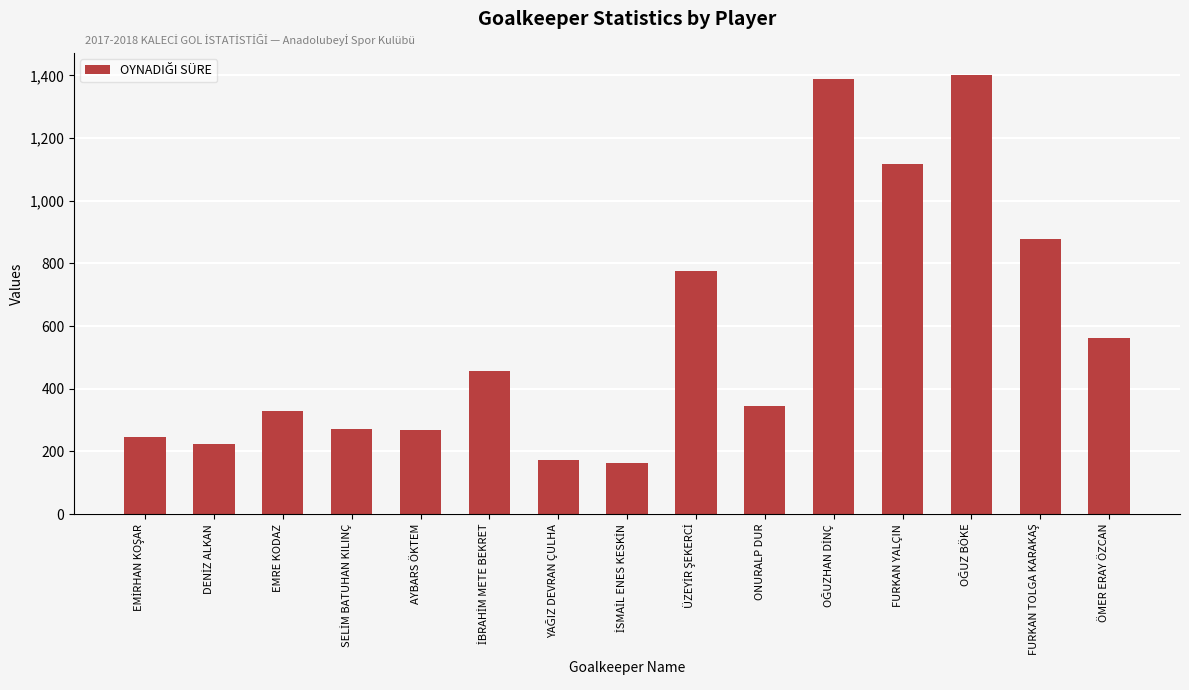

What is the label of the 5th bar from the left?

AYBARS ÖKTEM